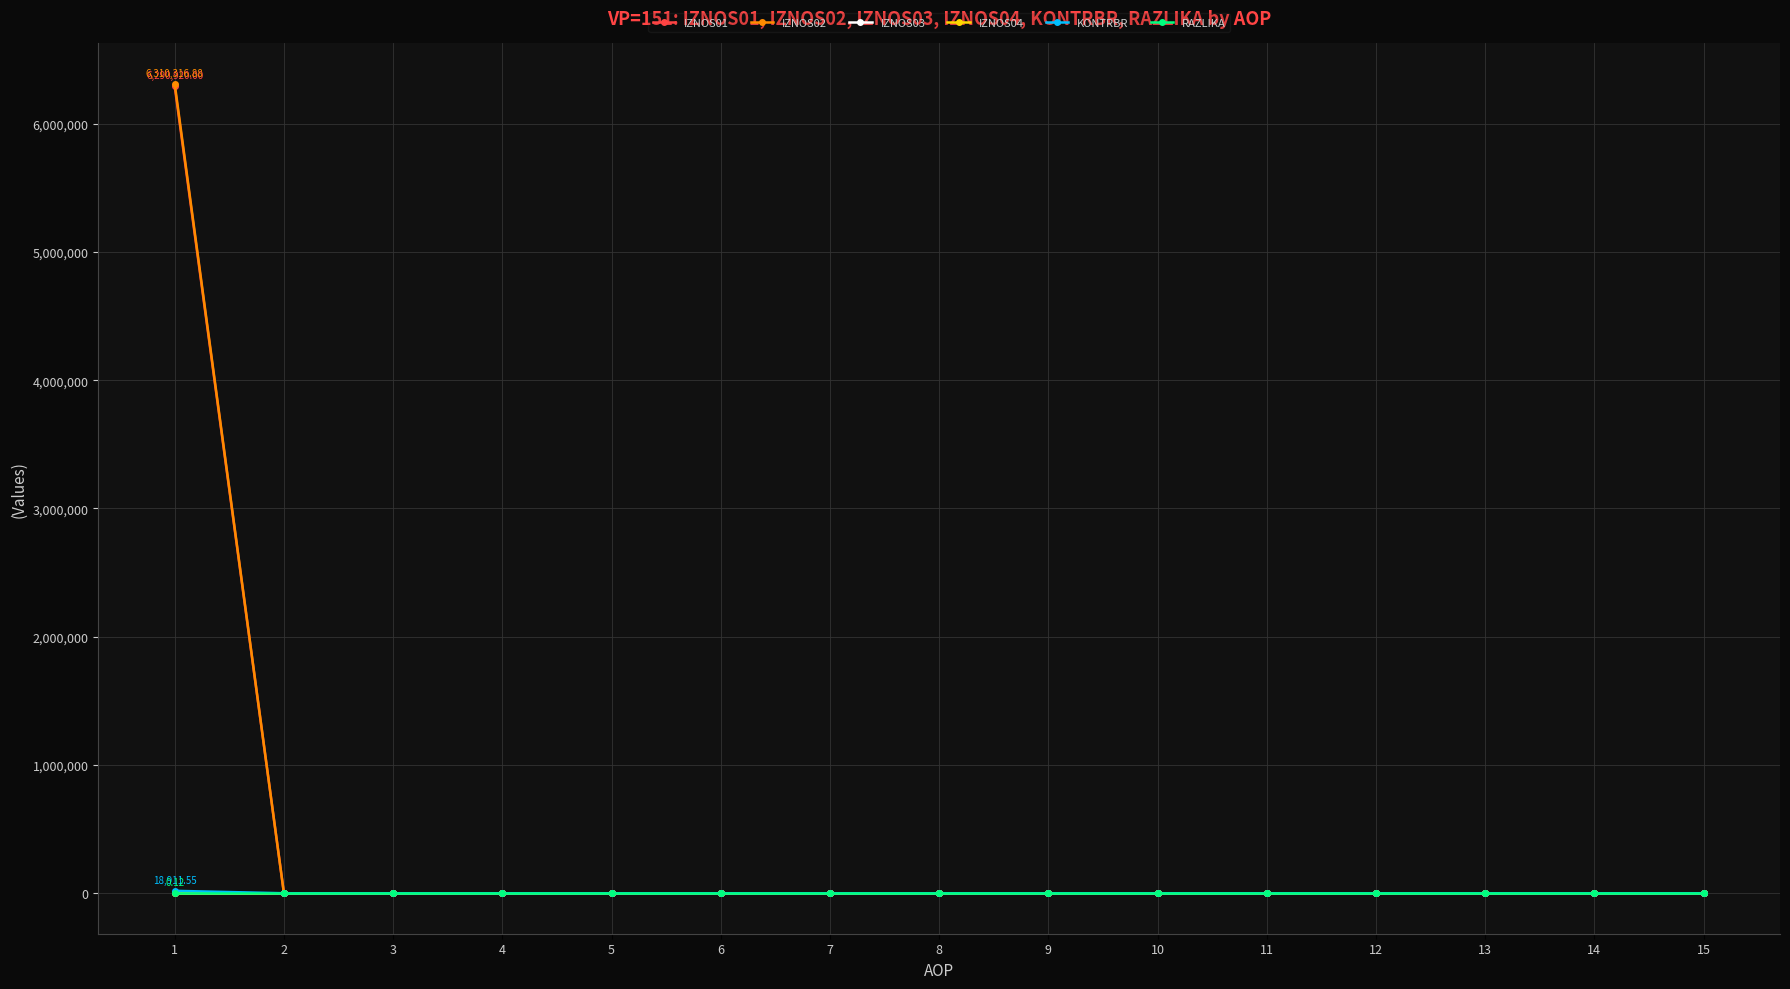

True or false: RAZLIKA has more than 1 interior local peaks.

False